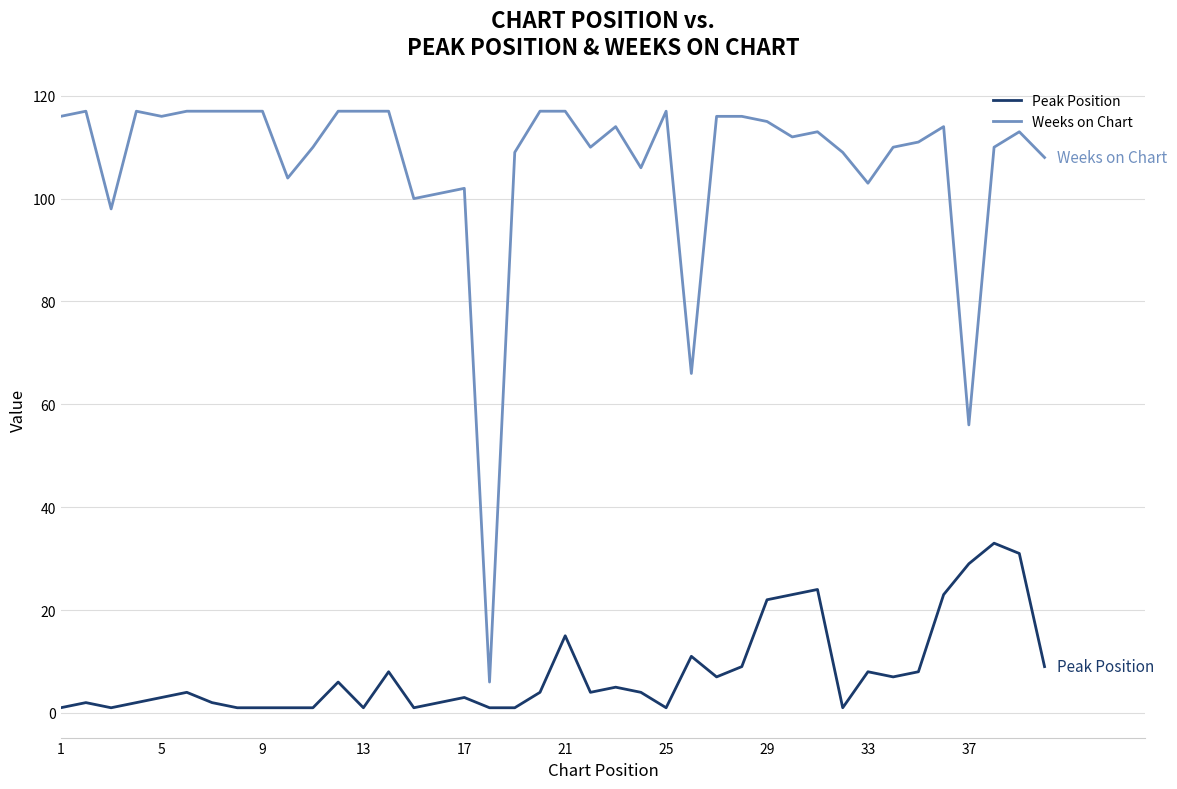

Count the number of data series in this chart.

2